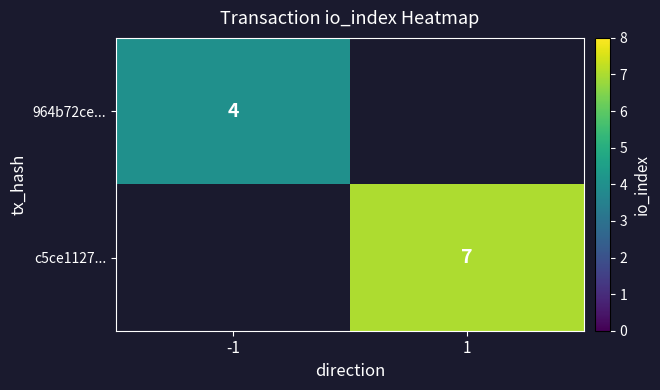

The 964b72ce... series shows 2.2 at -1. True or false?

False